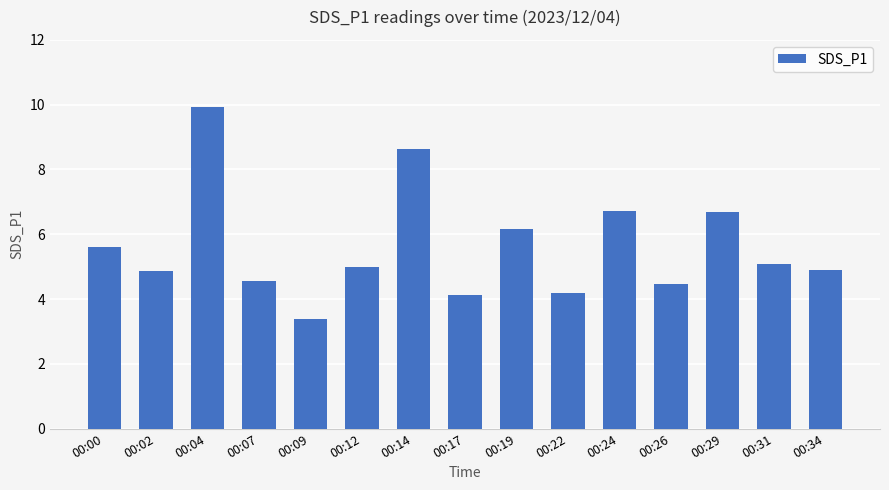

The value at 00:09 is 5.6. True or false?

False